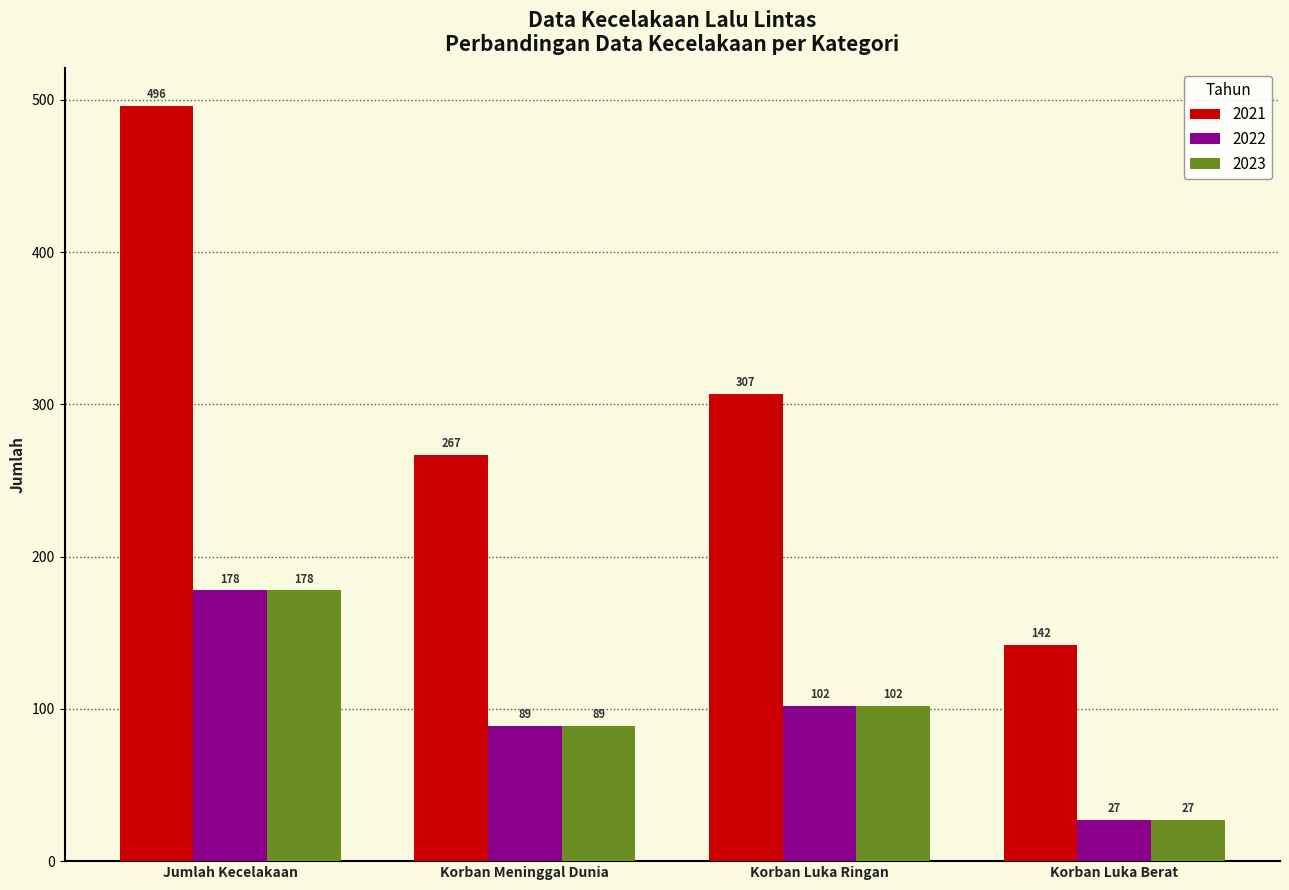

At which label does 2022 reach its peak?

Jumlah Kecelakaan